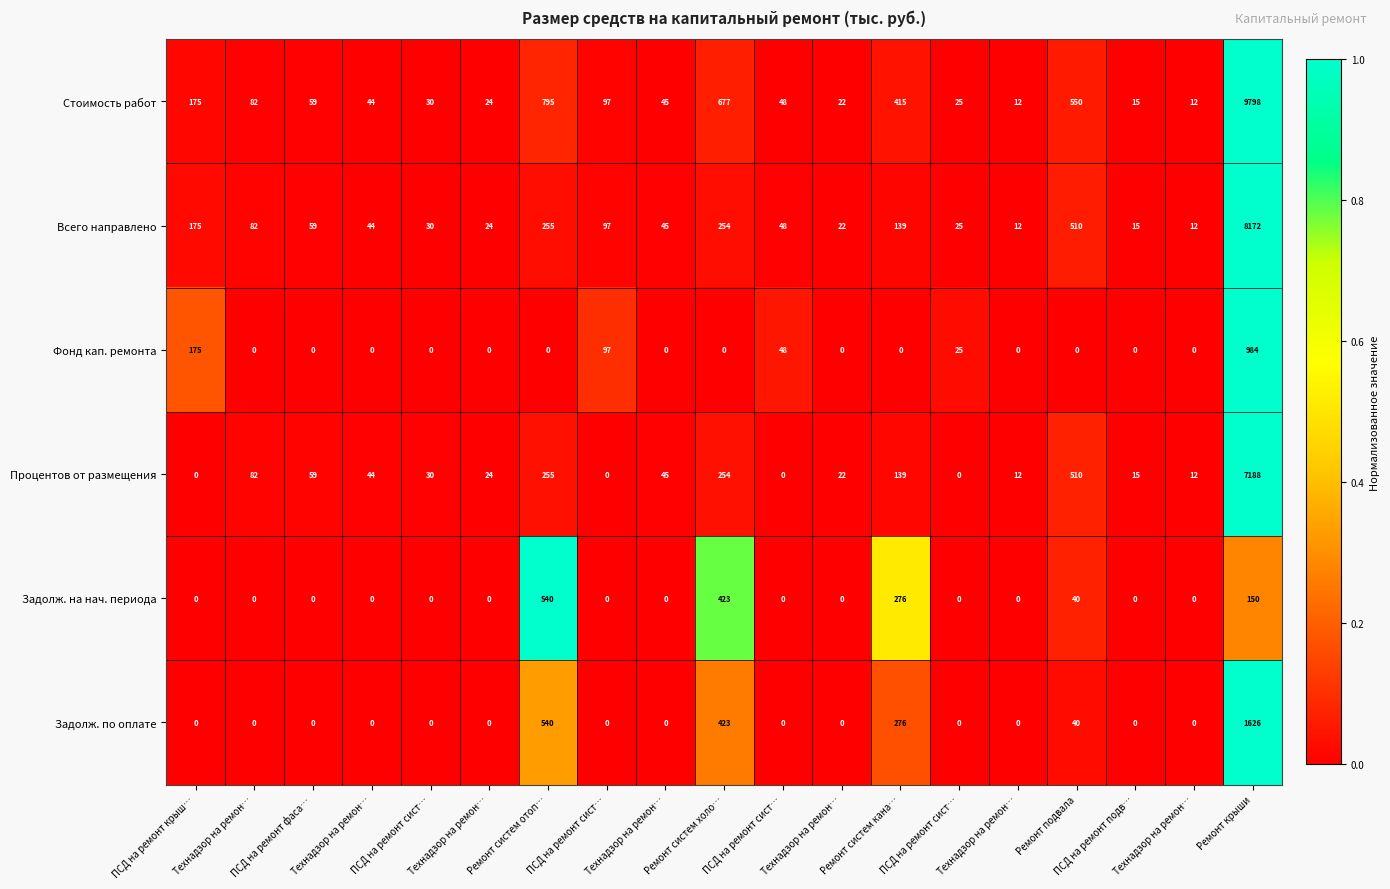

Reading right to left, what are all the values shown in this chart?

Стоимость работ: Ремонт крыши=9798.0	Технадзор на ремон…=12.0	ПСД на ремонт подв…=15.0	Ремонт подвала=550.0	Технадзор на ремон…=12.0	ПСД на ремонт сист…=25.0	Ремонт систем кана…=415.0	Технадзор на ремон…=22.0	ПСД на ремонт сист…=48.0	Ремонт систем холо…=677.0	Технадзор на ремон…=45.0	ПСД на ремонт сист…=97.0	Ремонт систем отоп…=795.0	Технадзор на ремон…=24.0	ПСД на ремонт сист…=30.0	Технадзор на ремон…=44.0	ПСД на ремонт фаса…=59.0	Технадзор на ремон…=82.0	ПСД на ремонт крыш…=175.0
Всего направлено: Ремонт крыши=8172.0	Технадзор на ремон…=12.0	ПСД на ремонт подв…=15.0	Ремонт подвала=510.0	Технадзор на ремон…=12.0	ПСД на ремонт сист…=25.0	Ремонт систем кана…=139.0	Технадзор на ремон…=22.0	ПСД на ремонт сист…=48.0	Ремонт систем холо…=254.0	Технадзор на ремон…=45.0	ПСД на ремонт сист…=97.0	Ремонт систем отоп…=255.0	Технадзор на ремон…=24.0	ПСД на ремонт сист…=30.0	Технадзор на ремон…=44.0	ПСД на ремонт фаса…=59.0	Технадзор на ремон…=82.0	ПСД на ремонт крыш…=175.0
Фонд кап. ремонта: Ремонт крыши=984.0	Технадзор на ремон…=0.0	ПСД на ремонт подв…=0.0	Ремонт подвала=0.0	Технадзор на ремон…=0.0	ПСД на ремонт сист…=25.0	Ремонт систем кана…=0.0	Технадзор на ремон…=0.0	ПСД на ремонт сист…=48.0	Ремонт систем холо…=0.0	Технадзор на ремон…=0.0	ПСД на ремонт сист…=97.0	Ремонт систем отоп…=0.0	Технадзор на ремон…=0.0	ПСД на ремонт сист…=0.0	Технадзор на ремон…=0.0	ПСД на ремонт фаса…=0.0	Технадзор на ремон…=0.0	ПСД на ремонт крыш…=175.0
Процентов от размещения: Ремонт крыши=7188.0	Технадзор на ремон…=12.0	ПСД на ремонт подв…=15.0	Ремонт подвала=510.0	Технадзор на ремон…=12.0	ПСД на ремонт сист…=0.0	Ремонт систем кана…=139.0	Технадзор на ремон…=22.0	ПСД на ремонт сист…=0.0	Ремонт систем холо…=254.0	Технадзор на ремон…=45.0	ПСД на ремонт сист…=0.0	Ремонт систем отоп…=255.0	Технадзор на ремон…=24.0	ПСД на ремонт сист…=30.0	Технадзор на ремон…=44.0	ПСД на ремонт фаса…=59.0	Технадзор на ремон…=82.0	ПСД на ремонт крыш…=0.0
Задолж. на нач. периода: Ремонт крыши=150.0	Технадзор на ремон…=0.0	ПСД на ремонт подв…=0.0	Ремонт подвала=40.0	Технадзор на ремон…=0.0	ПСД на ремонт сист…=0.0	Ремонт систем кана…=276.0	Технадзор на ремон…=0.0	ПСД на ремонт сист…=0.0	Ремонт систем холо…=423.0	Технадзор на ремон…=0.0	ПСД на ремонт сист…=0.0	Ремонт систем отоп…=540.0	Технадзор на ремон…=0.0	ПСД на ремонт сист…=0.0	Технадзор на ремон…=0.0	ПСД на ремонт фаса…=0.0	Технадзор на ремон…=0.0	ПСД на ремонт крыш…=0.0
Задолж. по оплате: Ремонт крыши=1626.0	Технадзор на ремон…=0.0	ПСД на ремонт подв…=0.0	Ремонт подвала=40.0	Технадзор на ремон…=0.0	ПСД на ремонт сист…=0.0	Ремонт систем кана…=276.0	Технадзор на ремон…=0.0	ПСД на ремонт сист…=0.0	Ремонт систем холо…=423.0	Технадзор на ремон…=0.0	ПСД на ремонт сист…=0.0	Ремонт систем отоп…=540.0	Технадзор на ремон…=0.0	ПСД на ремонт сист…=0.0	Технадзор на ремон…=0.0	ПСД на ремонт фаса…=0.0	Технадзор на ремон…=0.0	ПСД на ремонт крыш…=0.0